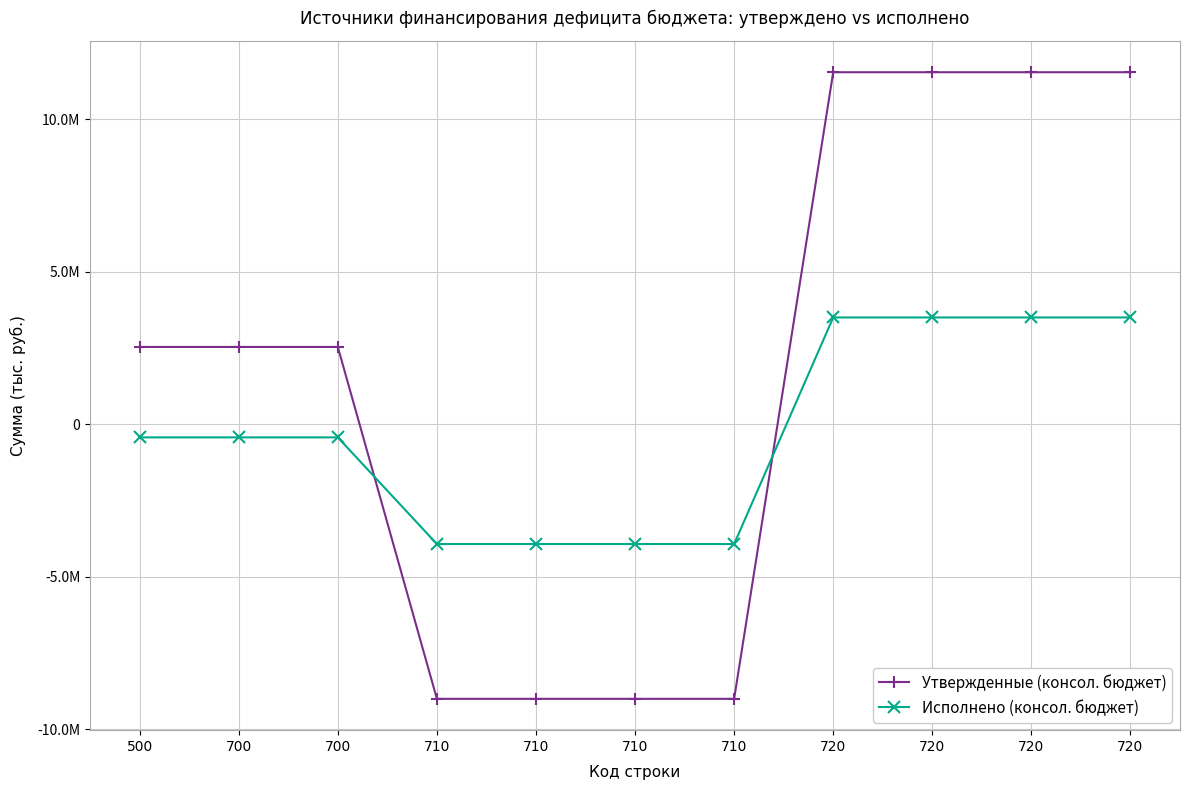

Is this an area chart (filled region under the line)?

No